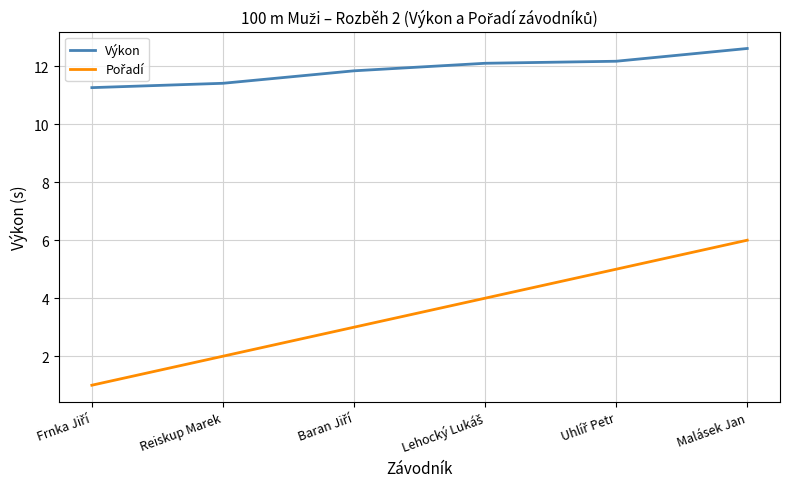

Which series has the largest total across all categories?

Výkon